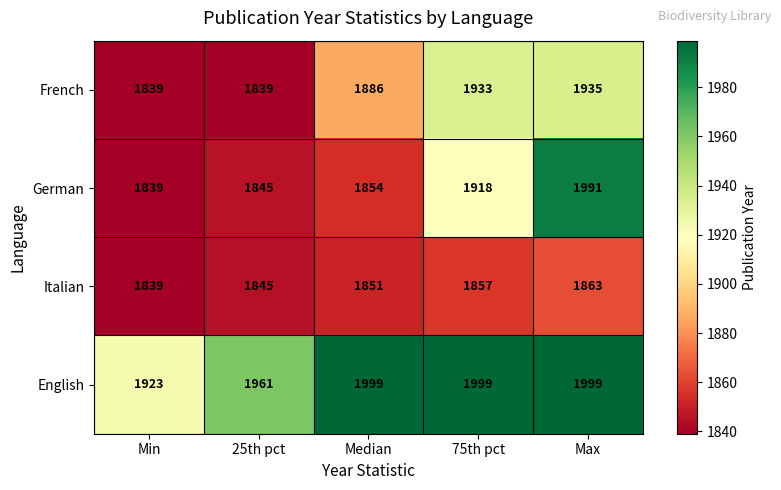

Reading left to right, extract all data points from this chart.

French: Min=1839	25th pct=1839	Median=1886	75th pct=1933	Max=1935
German: Min=1839	25th pct=1845	Median=1854	75th pct=1918	Max=1991
Italian: Min=1839	25th pct=1845	Median=1851	75th pct=1857	Max=1863
English: Min=1923	25th pct=1961	Median=1999	75th pct=1999	Max=1999